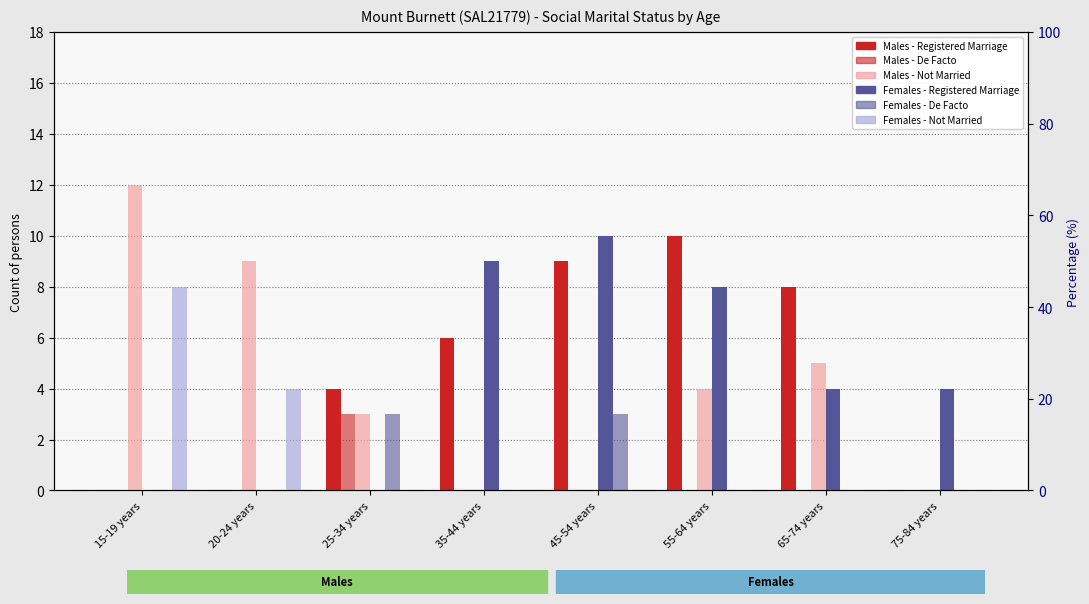

Reading left to right, extract all data points from this chart.

Males - Registered Marriage: 15-19 years=0	20-24 years=0	25-34 years=4	35-44 years=6	45-54 years=9	55-64 years=10	65-74 years=8	75-84 years=0
Males - De Facto: 15-19 years=0	20-24 years=0	25-34 years=3	35-44 years=0	45-54 years=0	55-64 years=0	65-74 years=0	75-84 years=0
Males - Not Married: 15-19 years=12	20-24 years=9	25-34 years=3	35-44 years=0	45-54 years=0	55-64 years=4	65-74 years=5	75-84 years=0
Females - Registered Marriage: 15-19 years=0	20-24 years=0	25-34 years=0	35-44 years=9	45-54 years=10	55-64 years=8	65-74 years=4	75-84 years=4
Females - De Facto: 15-19 years=0	20-24 years=0	25-34 years=3	35-44 years=0	45-54 years=3	55-64 years=0	65-74 years=0	75-84 years=0
Females - Not Married: 15-19 years=8	20-24 years=4	25-34 years=0	35-44 years=0	45-54 years=0	55-64 years=0	65-74 years=0	75-84 years=0